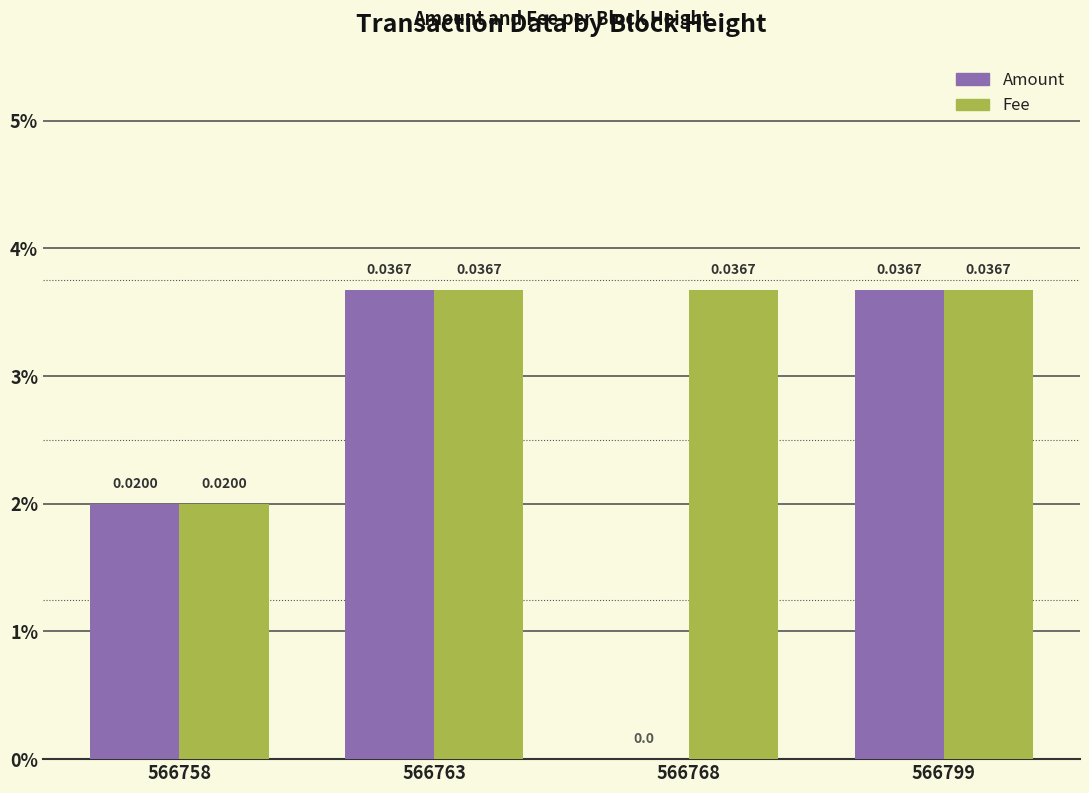

What are all the series names shown in the legend?

Amount, Fee